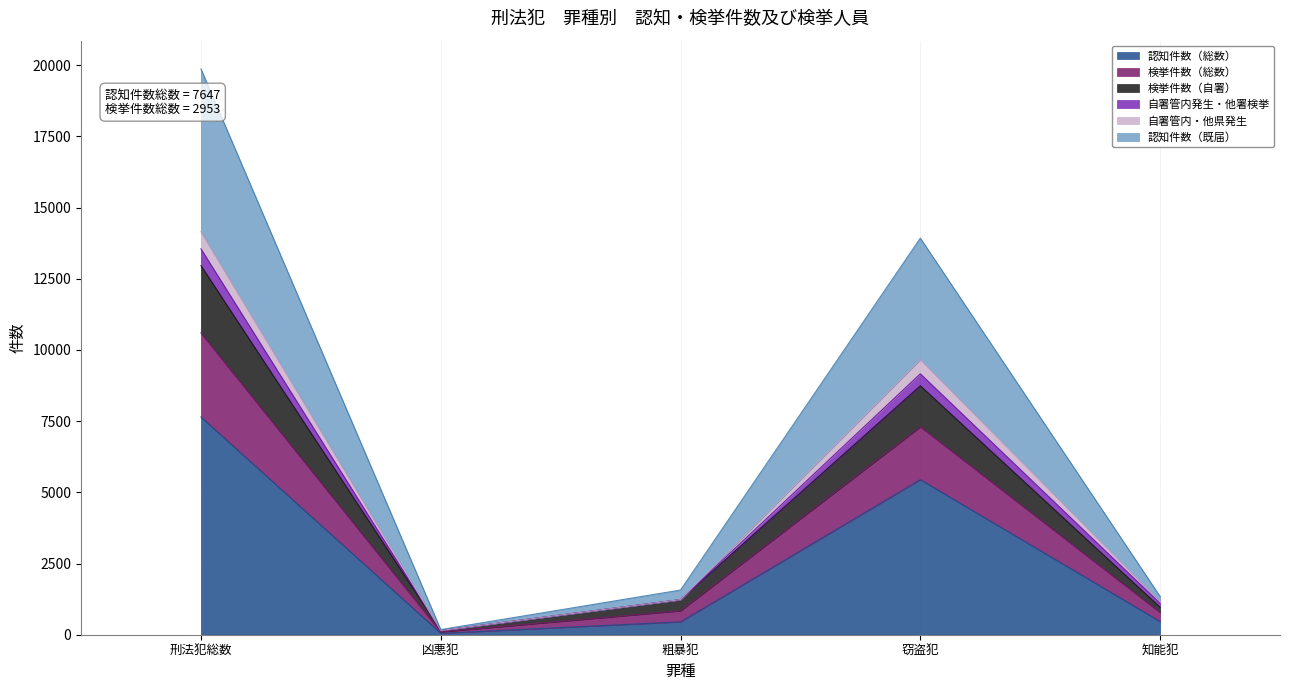

How many interior local valleys does the 自署管内・他県発生 series have?

1